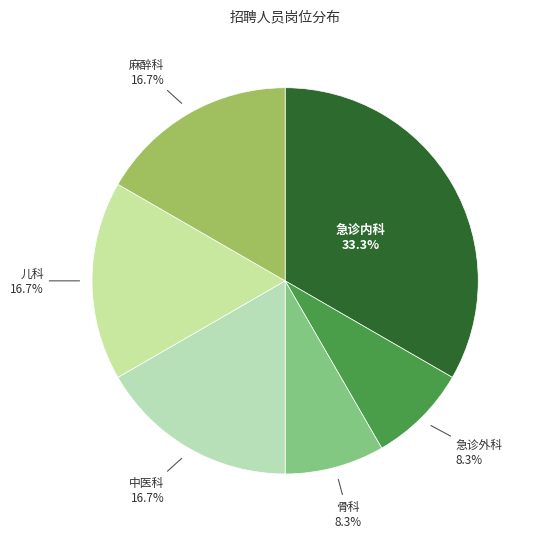

What percentage is NOT represented by 儿科?

83.3%